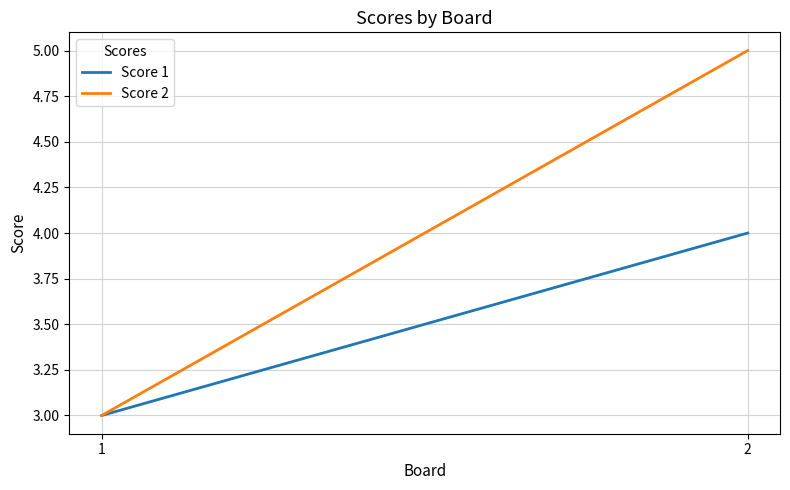

What is the total value across all series at 2?

9